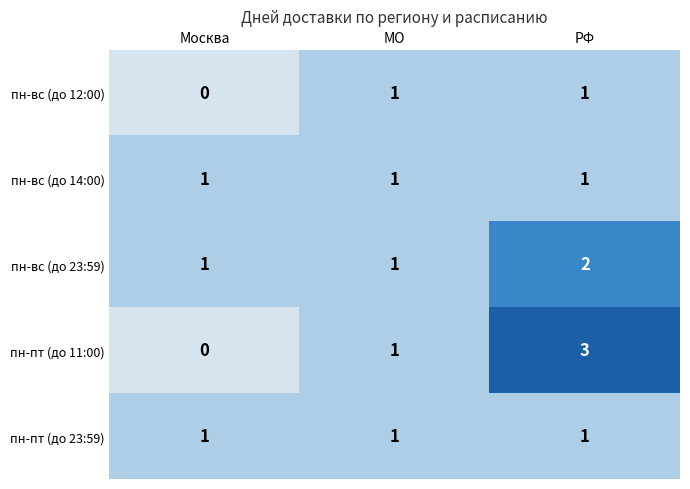

Is it true that пн-пт (до 23:59) equals 0 at РФ?

False